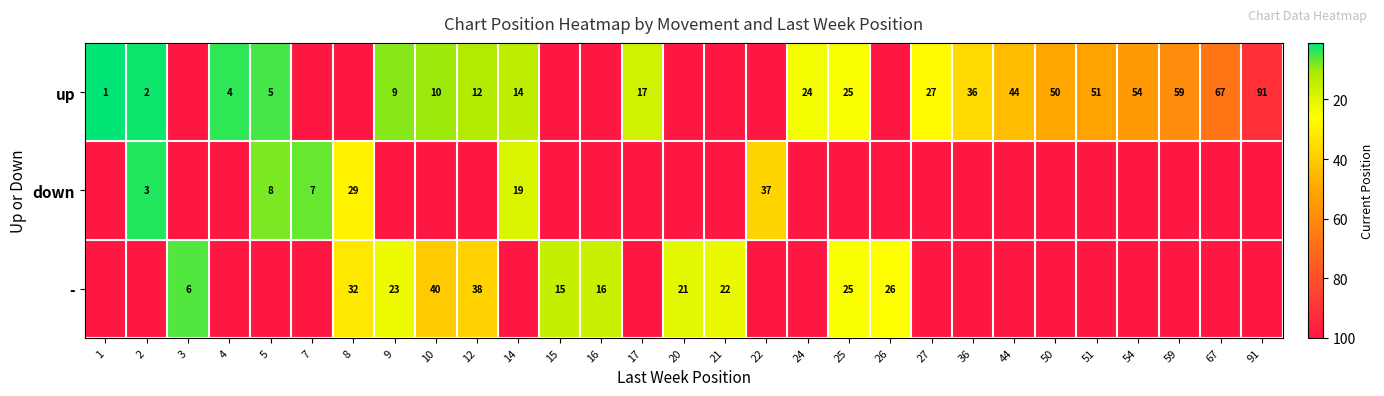

Which has a higher value, 2 or 67?

67